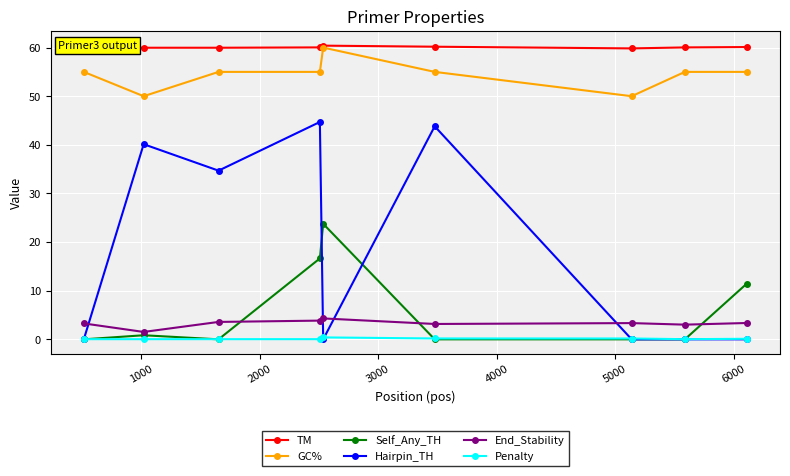

What is the average value of the Penalty series?

0.1